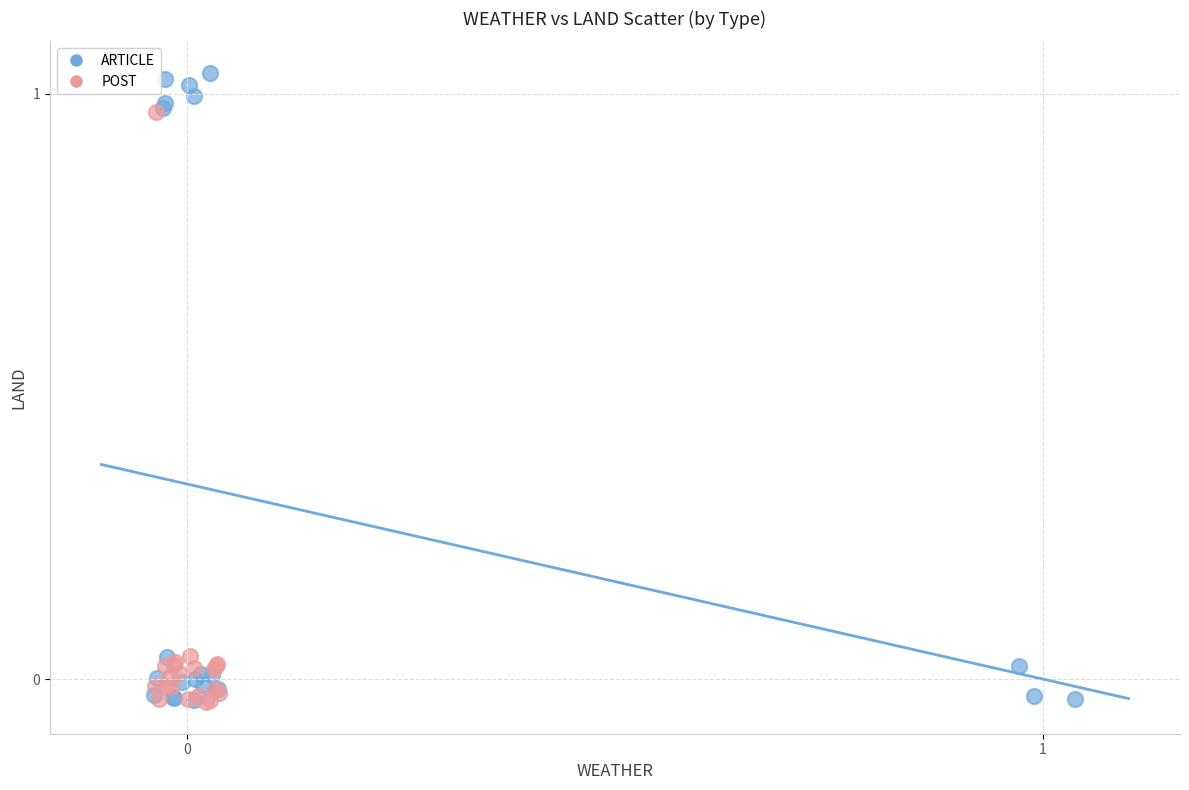

Which series has the widest spread of Y values?

ARTICLE